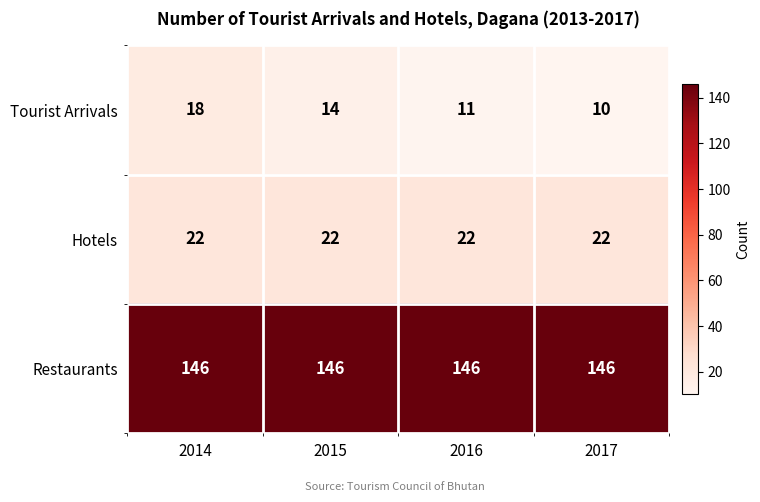

Reading right to left, transcribe all the data shown in this chart.

Tourist Arrivals: 10	11	14	18
Hotels: 22	22	22	22
Restaurants: 146	146	146	146